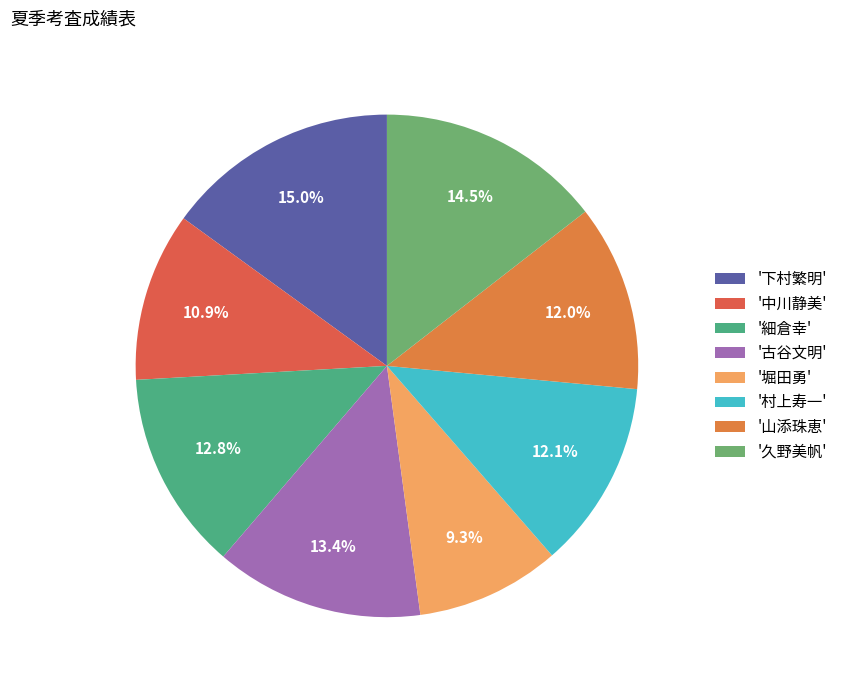

Is there a majority slice in this chart?

No